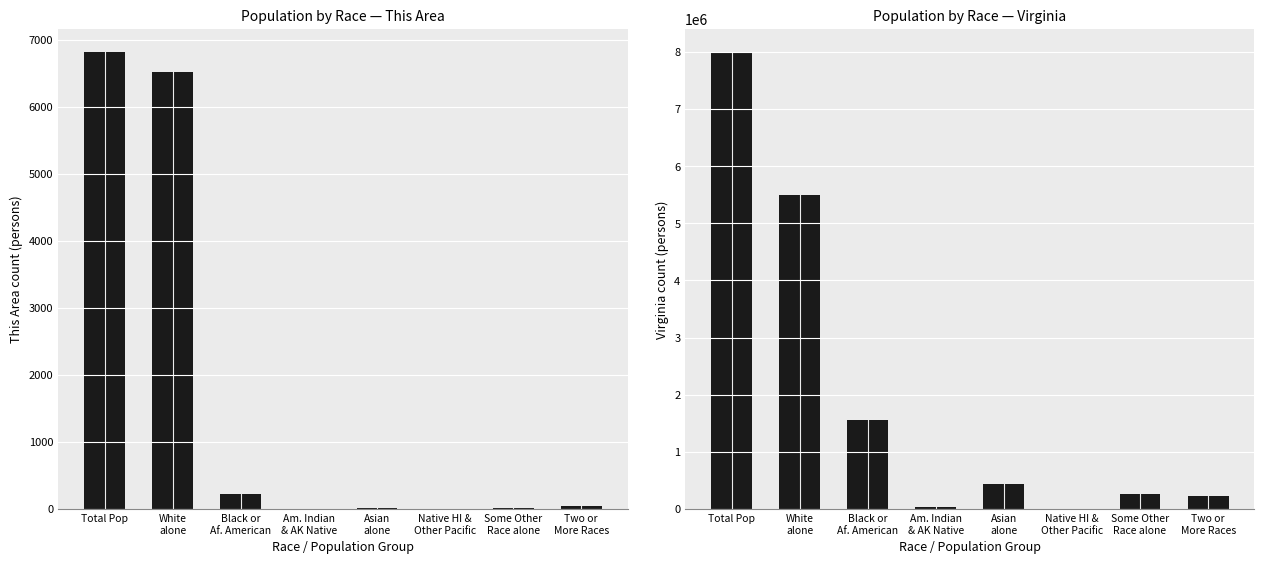

What is the difference between the maximum and second lowest values in the Virginia series?

7971799